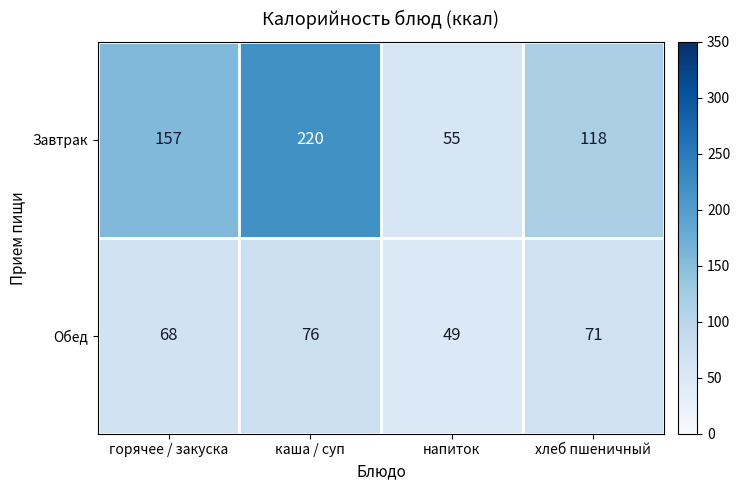

Which series changed the most between каша / суп and хлеб пшеничный?

Завтрак